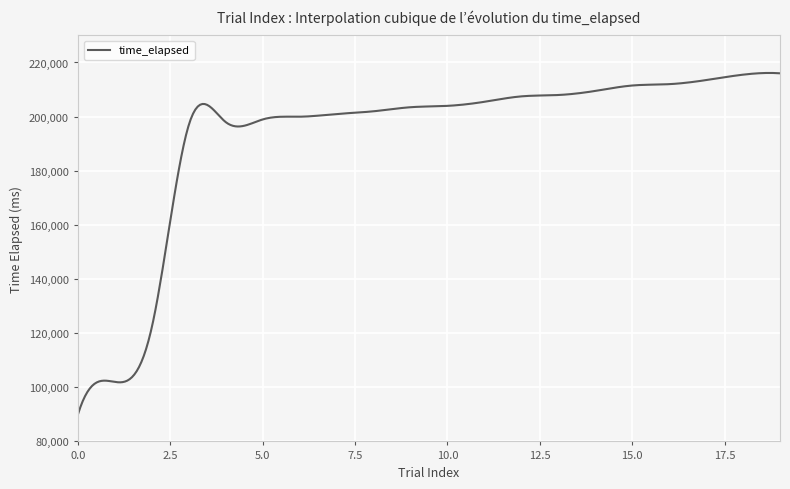

What is the difference between the maximum and minimum values?

126121.4